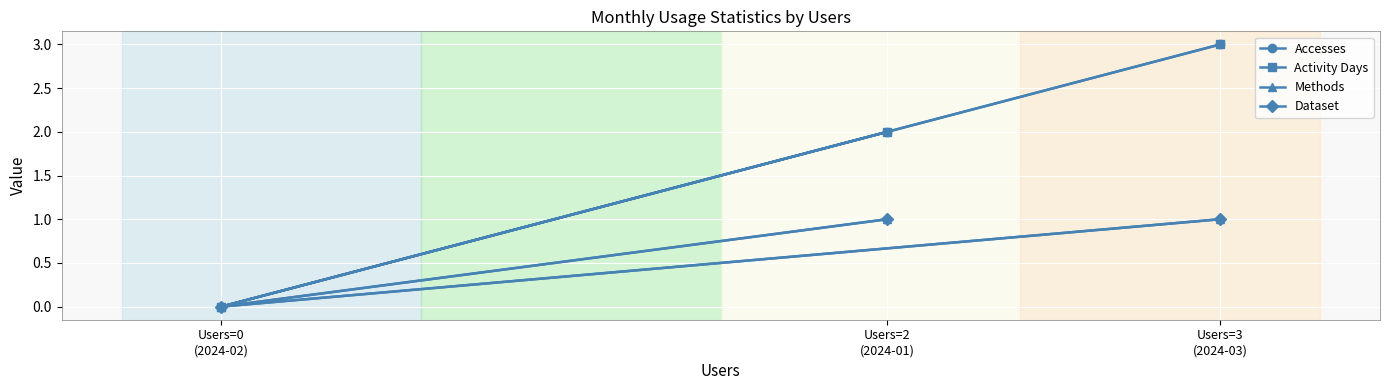

How many data points in Dataset are less than 1?

1